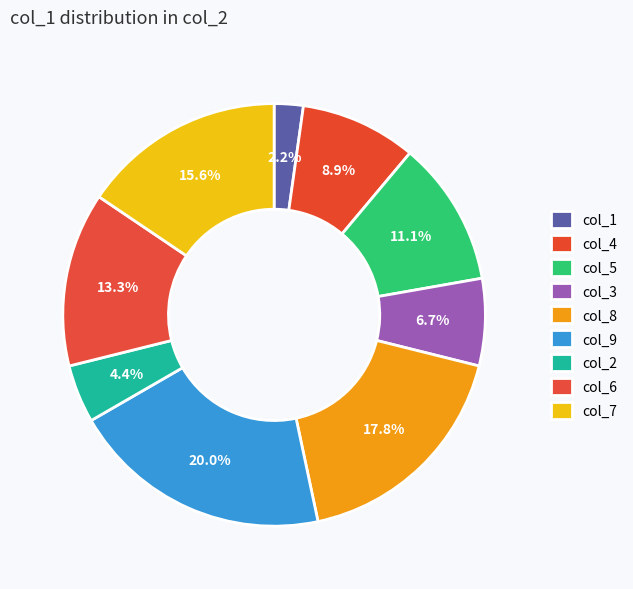

How many slices are in this pie chart?

9